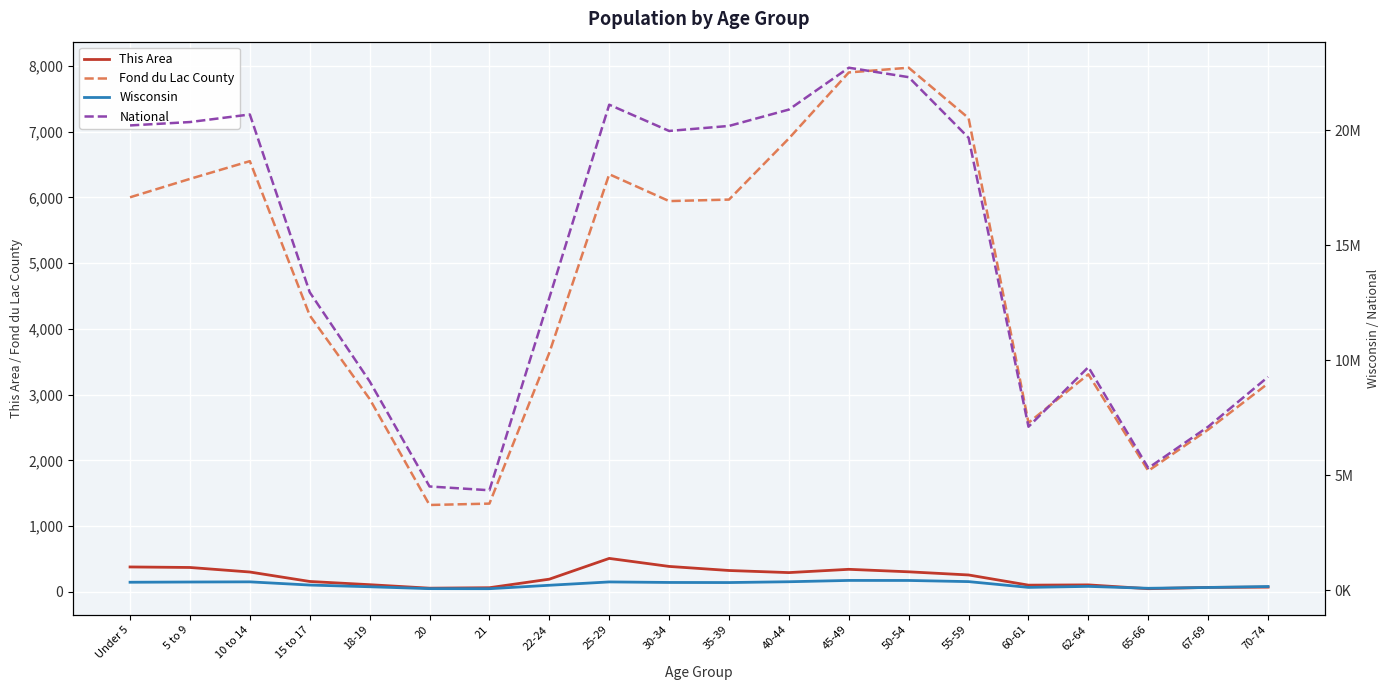

How many values in the Wisconsin series exceed 345328?

9